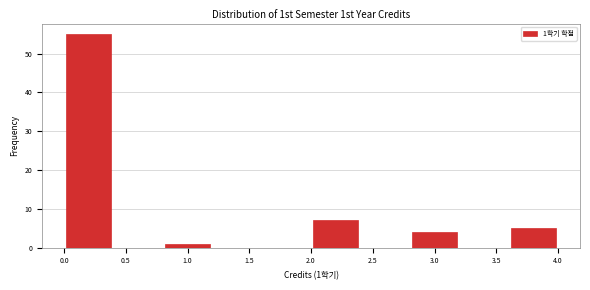

Which range on the x-axis has the tallest bar?

0.0 to 0.4